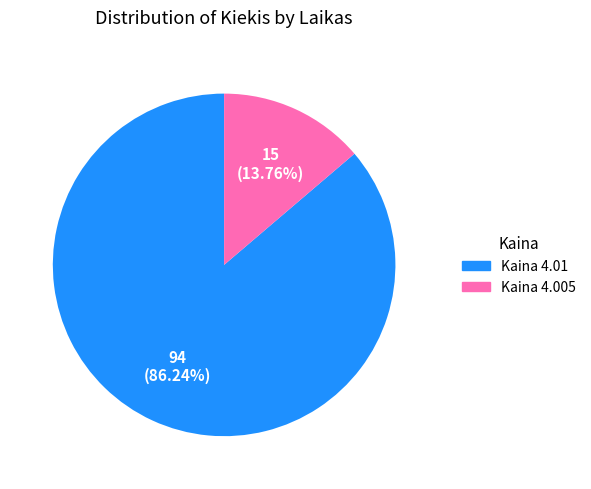

To the nearest percent, what is the average slice percentage?

50%